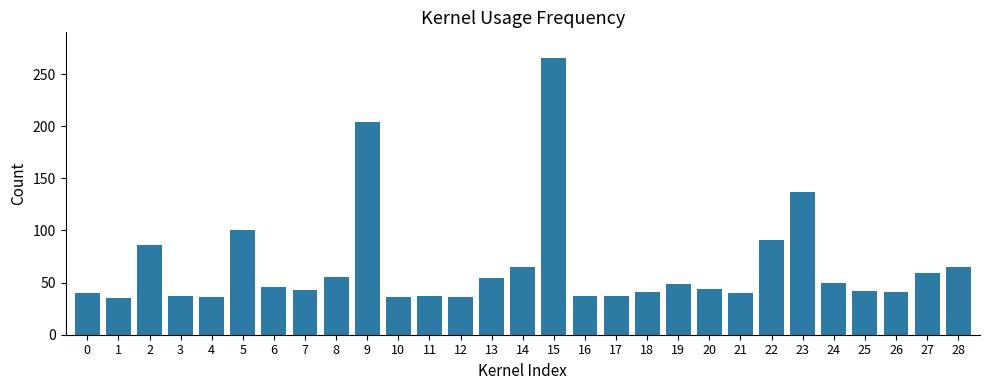

Approximately how many times larger is the value at 12 compared to 20?

0.8